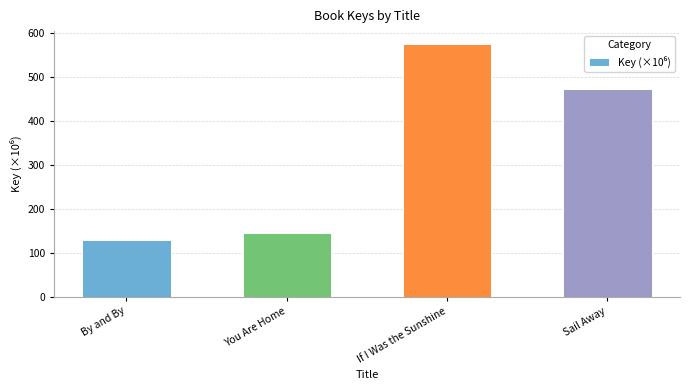

What is the maximum value shown in the chart?

575.6